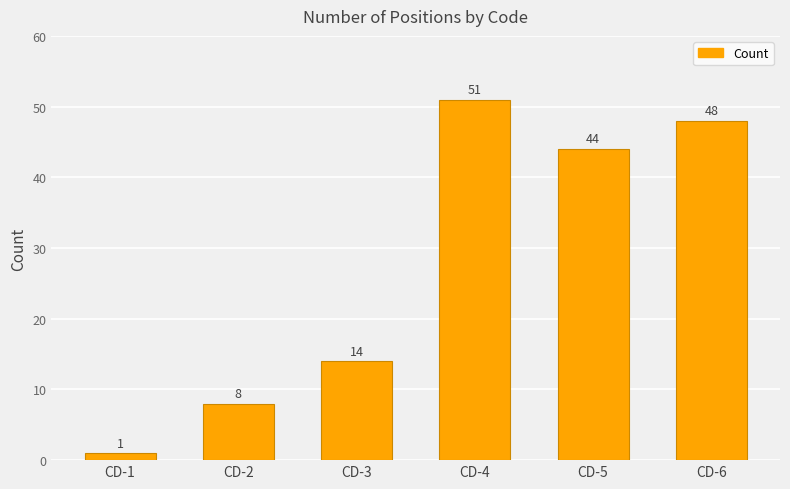

Are the bars grouped side by side (vs. stacked)?

No